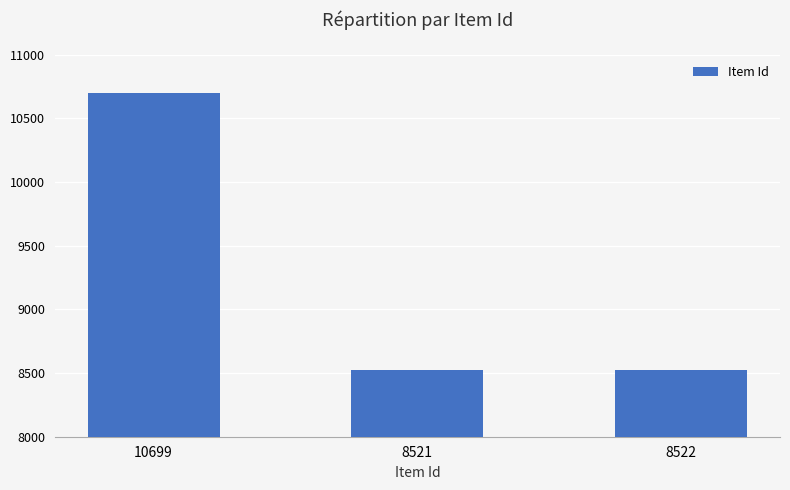

What is the label of the 1st bar from the left?

10699